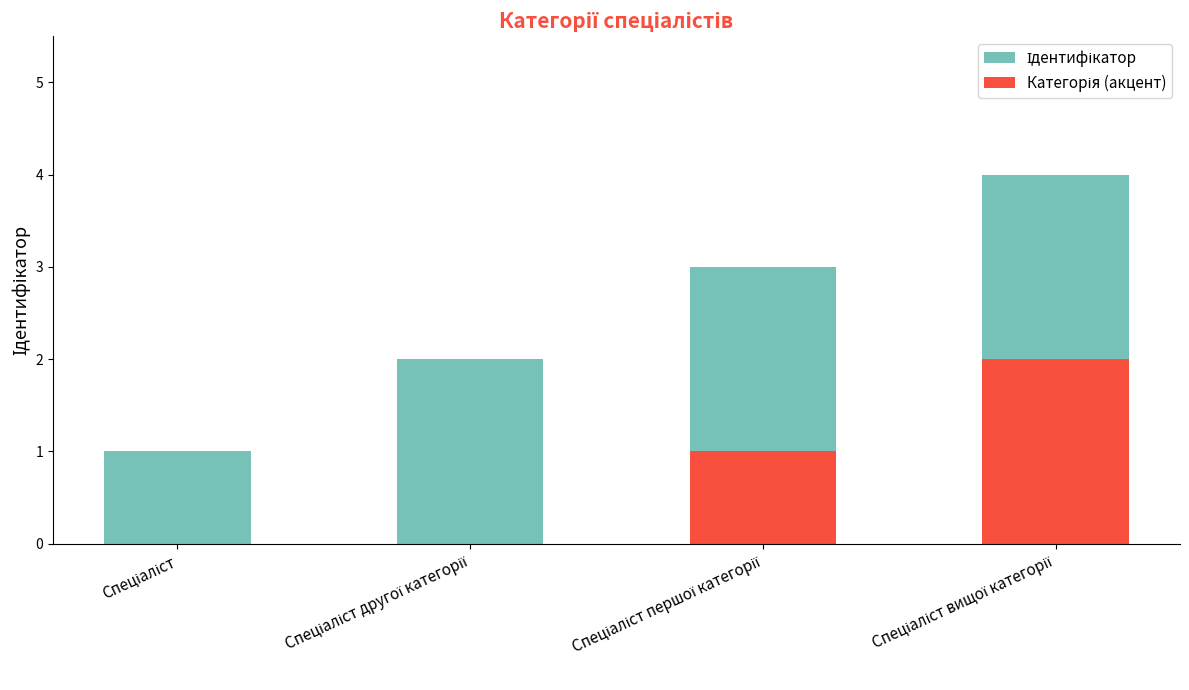

How many categories are shown in the chart?

4